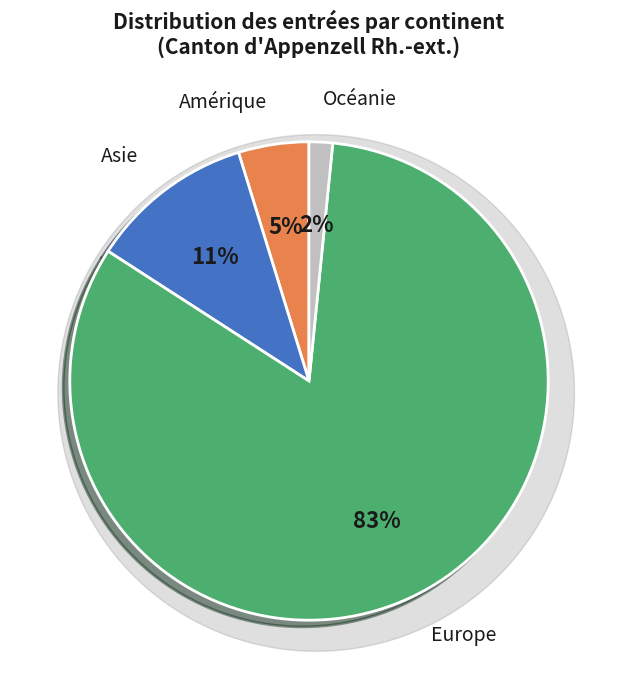

To the nearest percent, what percentage of the pie is Océanie?

2%